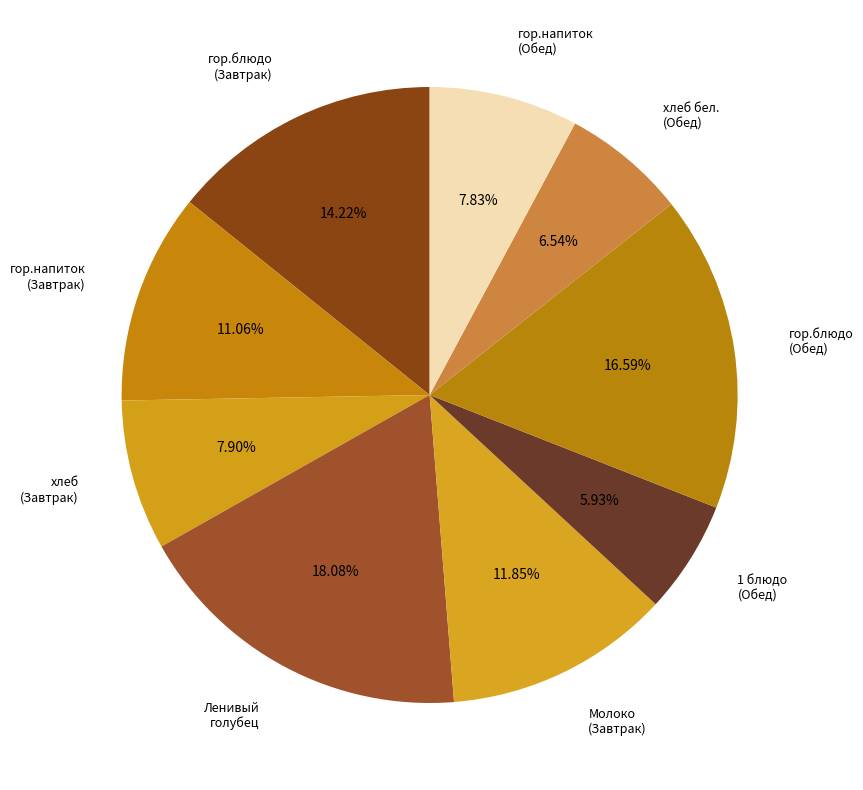

What is the smallest slice in the pie chart?

1 блюдо (Обед)